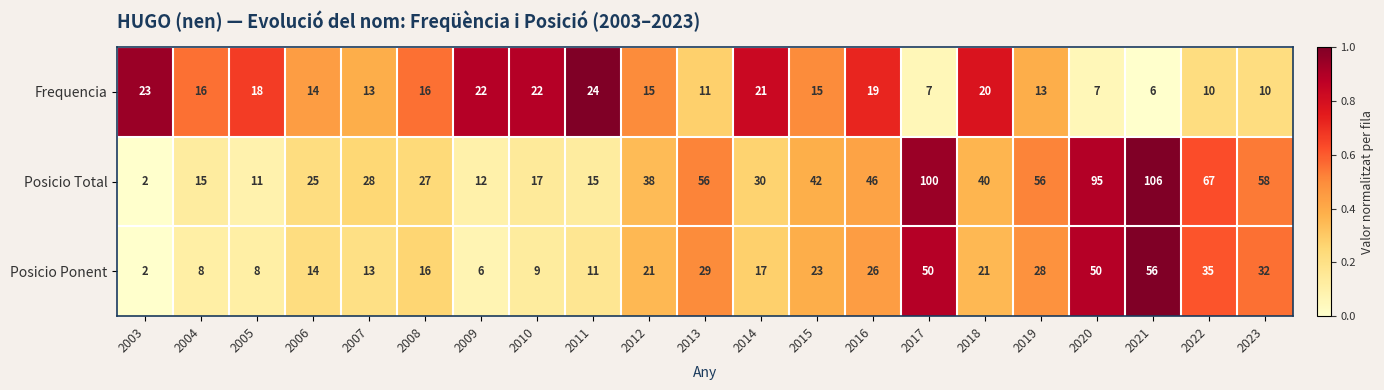

What is the total value across all series at 2018?

81